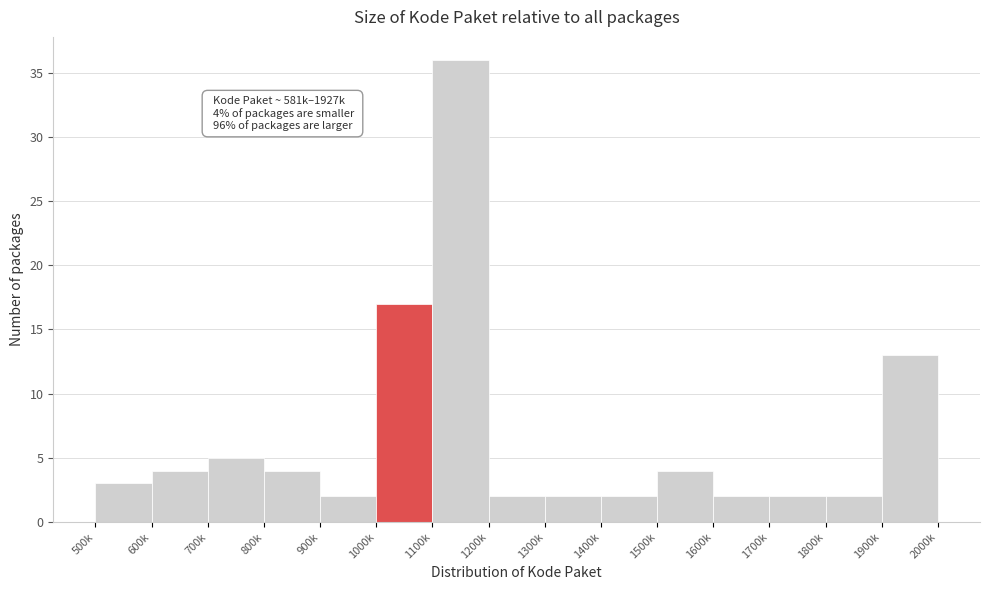

Reading left to right, extract all data points from this chart.

3	4	5	4	2	17	36	2	2	2	4	2	2	2	13